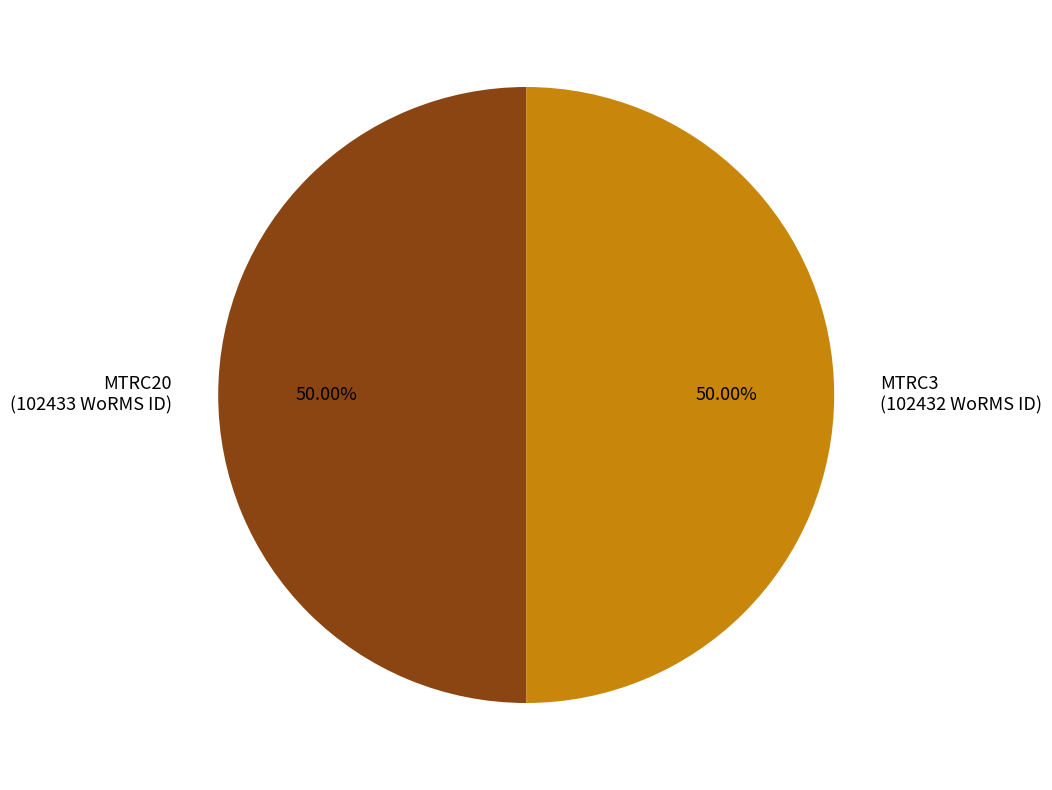

To the nearest percent, what percentage of the pie is MTRC3?

50%